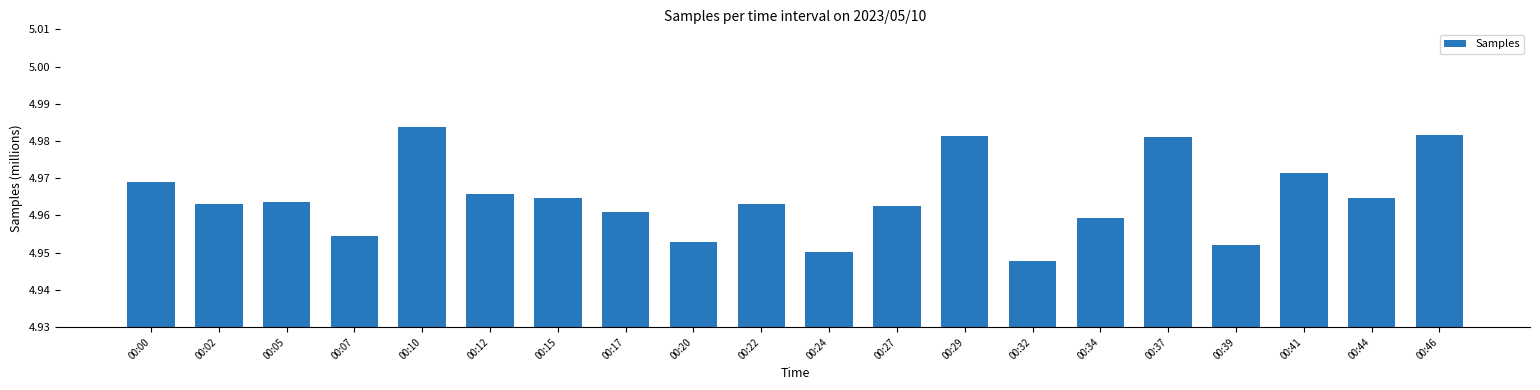

Which label corresponds to the largest value in the chart?

00:10